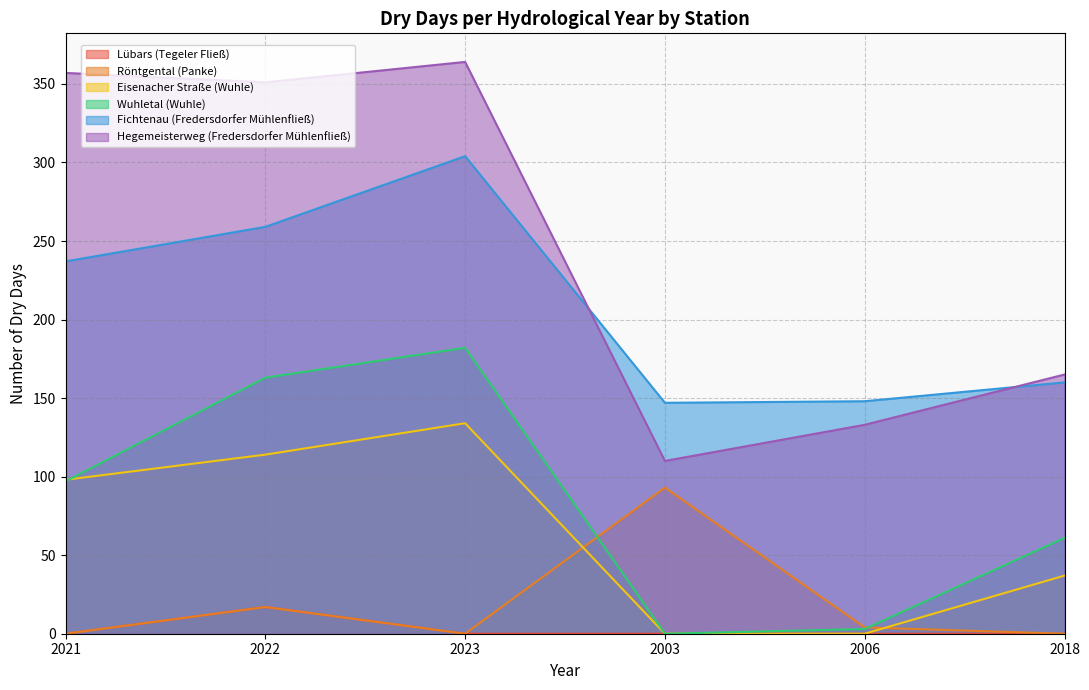

Which series has the largest range (max minus min)?

Hegemeisterweg (Fredersdorfer Mühlenfließ)